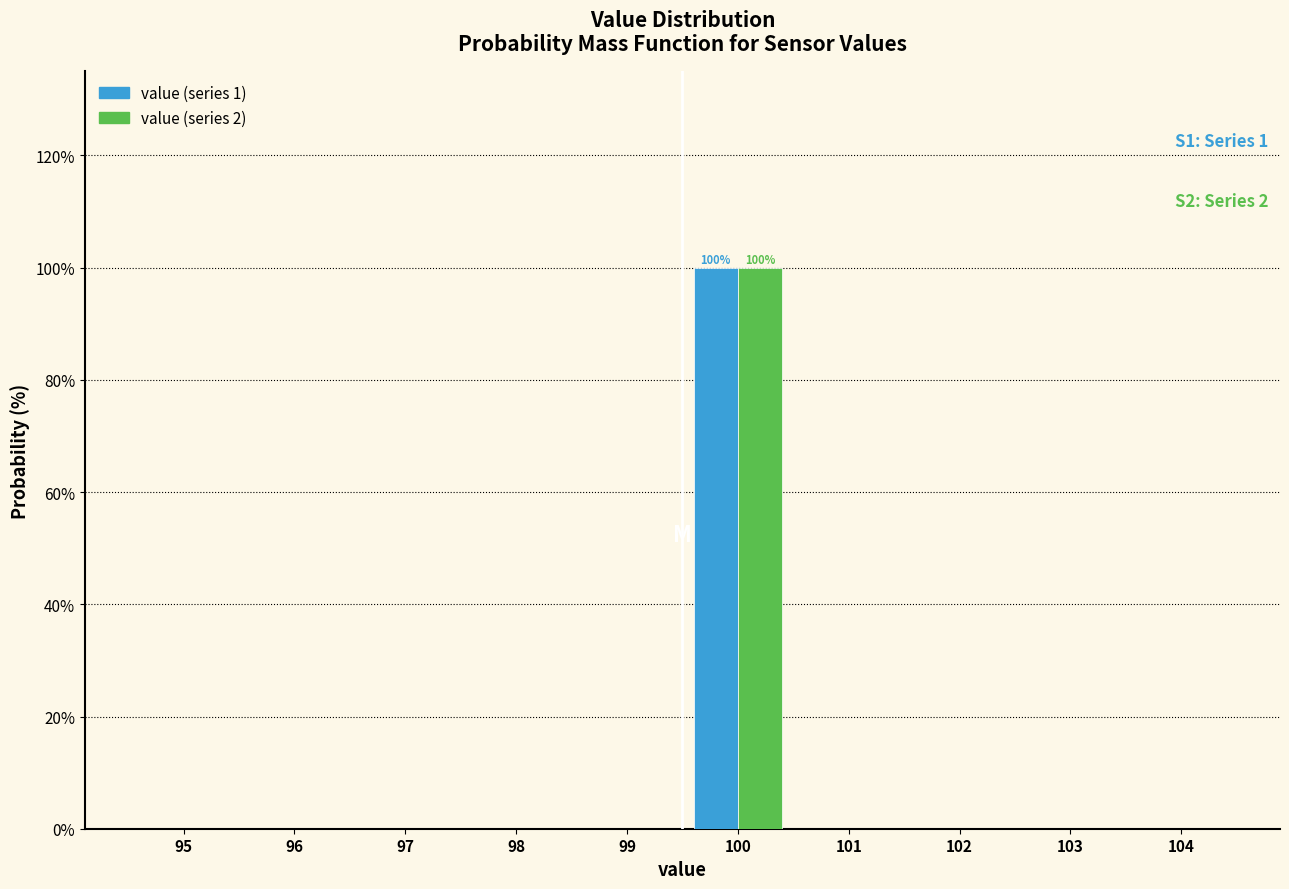

Reading left to right, transcribe all the data shown in this chart.

value (series 1): 95=0	96=0	97=0	98=0	99=0	100=100	101=0	102=0	103=0	104=0
value (series 2): 95=0	96=0	97=0	98=0	99=0	100=100	101=0	102=0	103=0	104=0